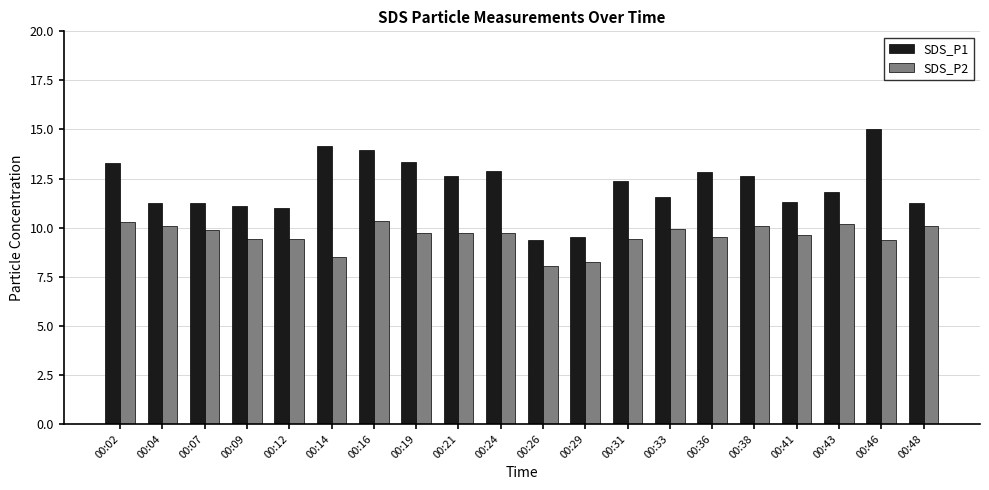

The value of SDS_P2 at 00:36 is 5.7. True or false?

False